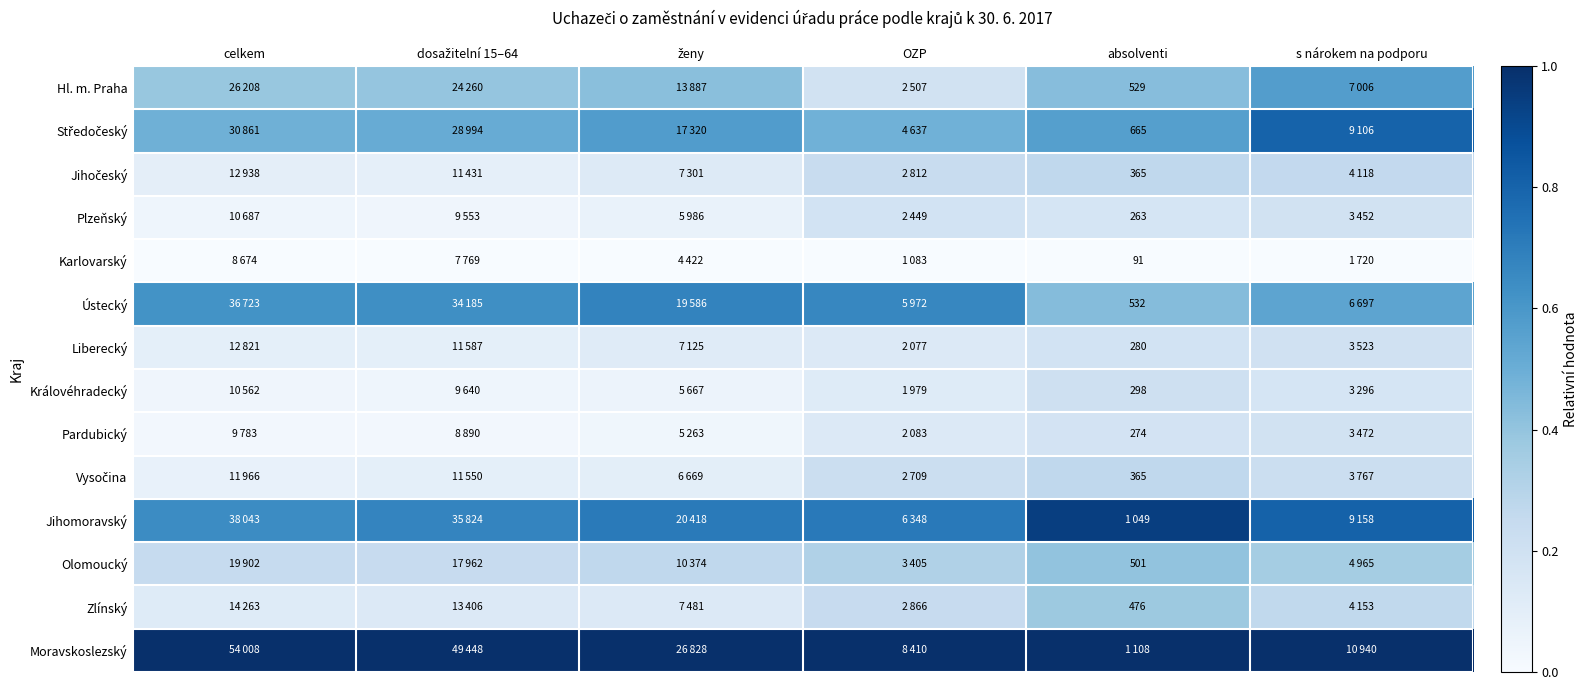

What is the difference between the Středočeský values at OZP and s nárokem na podporu?

0.3